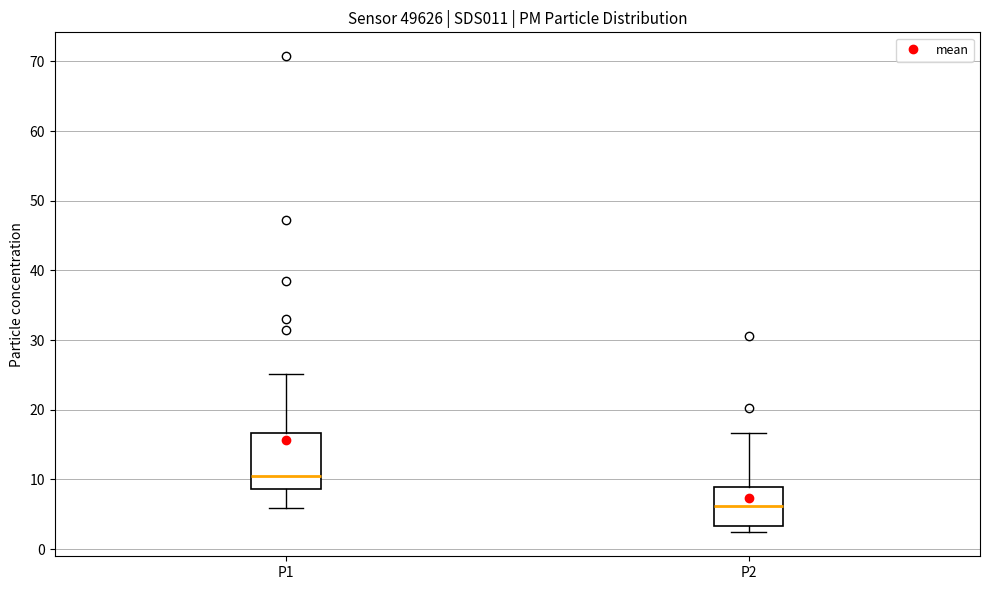

Reading left to right, transcribe this box plot: for each box, give where its median line is, the range the box spans, and where its two whiskers end, as read against the y-axis. The values are not printed on the chart, so give them approximately, as read against the axis.

P1: median 10, box 9 to 17, whiskers 6 to 25
P2: median 6, box 3 to 9, whiskers 2 to 17